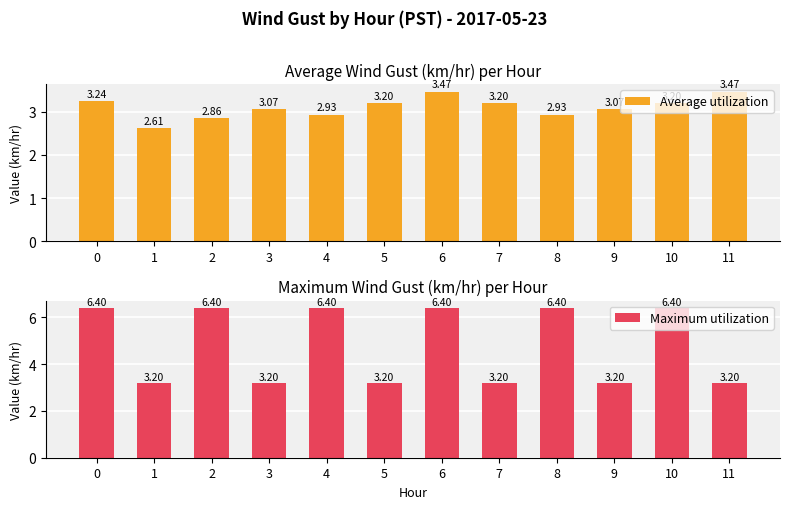

How many data points in Average utilization are less than 3?

4